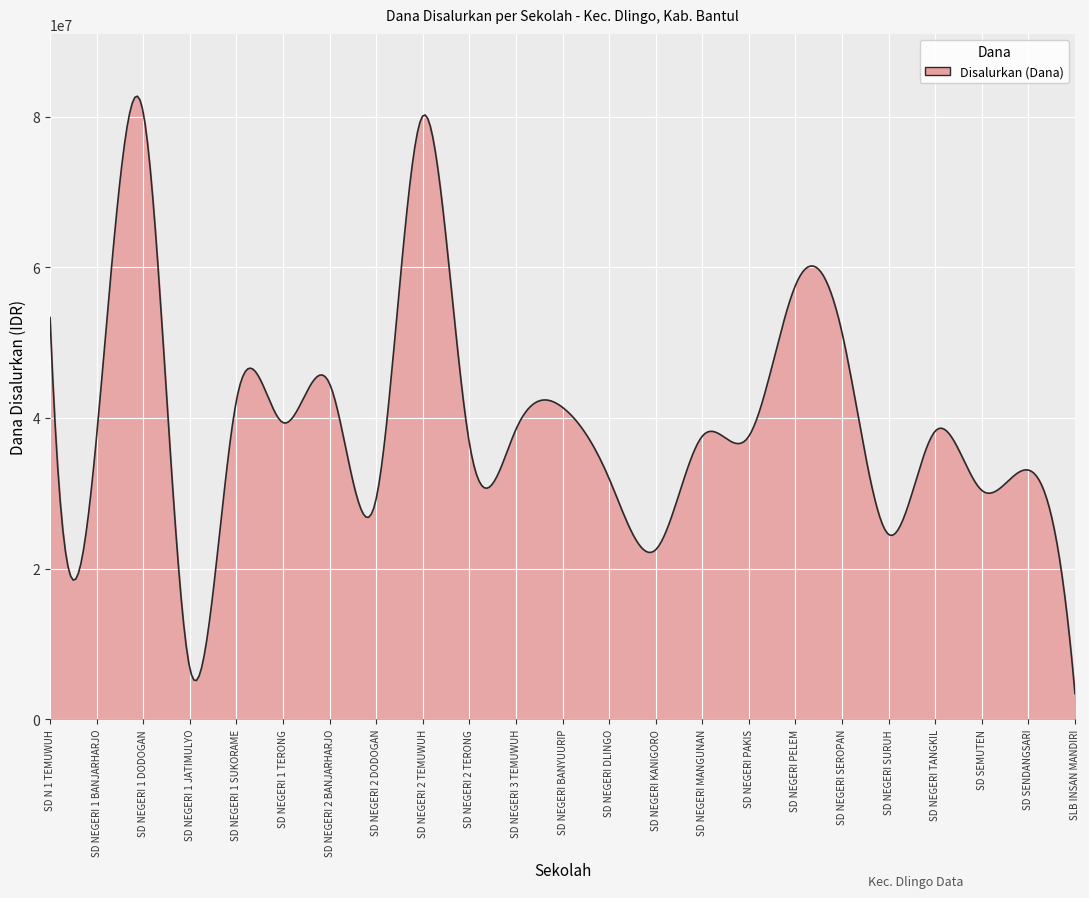

What is the greatest value displayed?

82712792.6